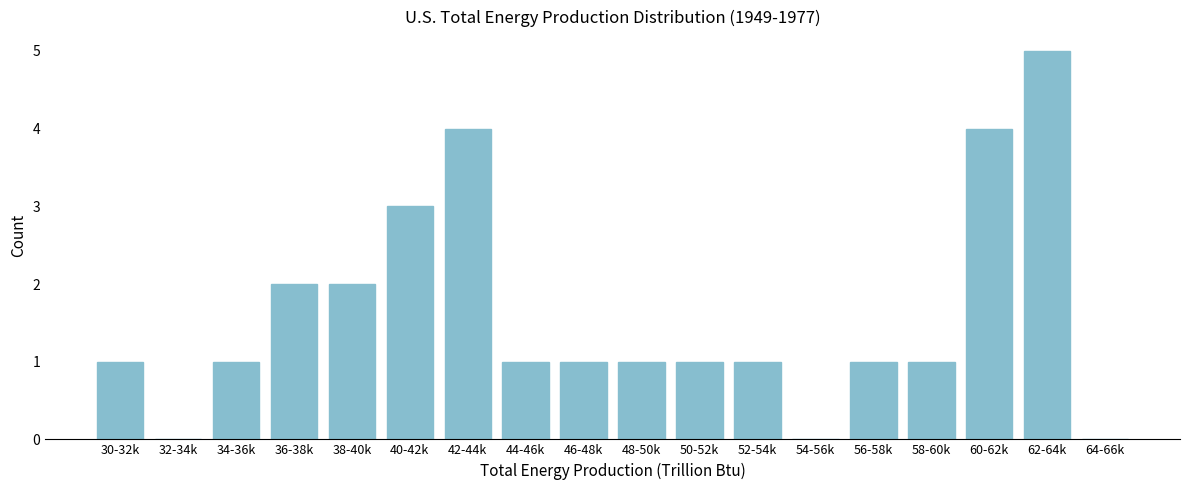

Reading left to right, extract all data points from this chart.

30-32k=1	32-34k=0	34-36k=1	36-38k=2	38-40k=2	40-42k=3	42-44k=4	44-46k=1	46-48k=1	48-50k=1	50-52k=1	52-54k=1	54-56k=0	56-58k=1	58-60k=1	60-62k=4	62-64k=5	64-66k=0